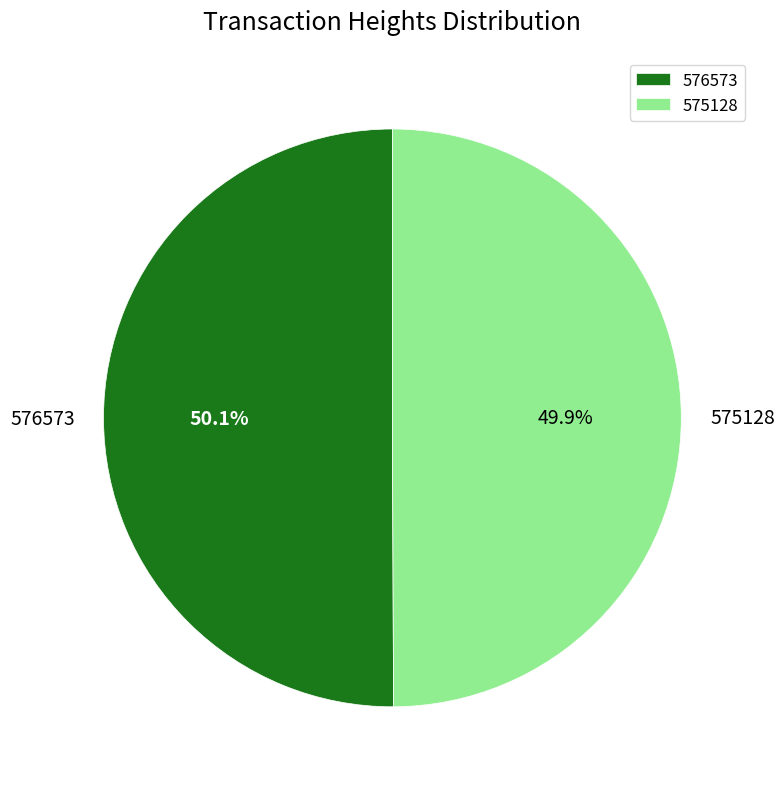

Is there a majority slice in this chart?

Yes